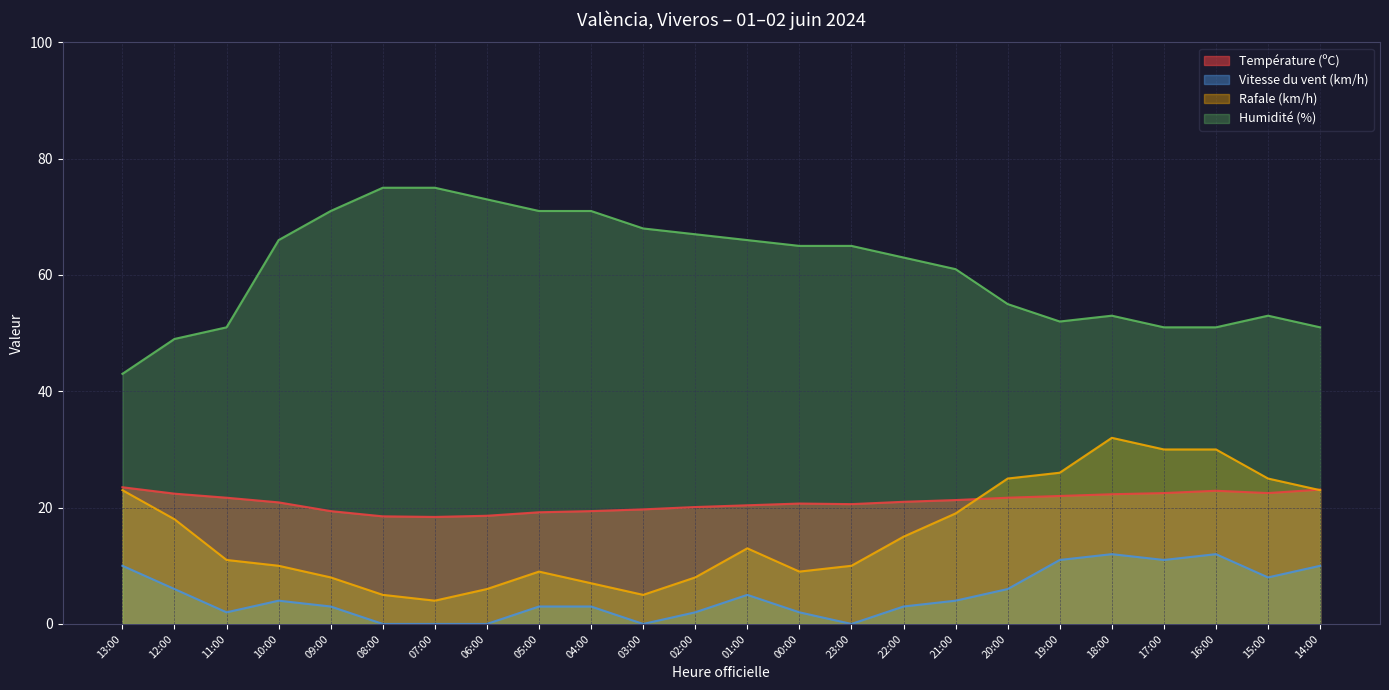

At which category is the sum across all series the highest?

18:00